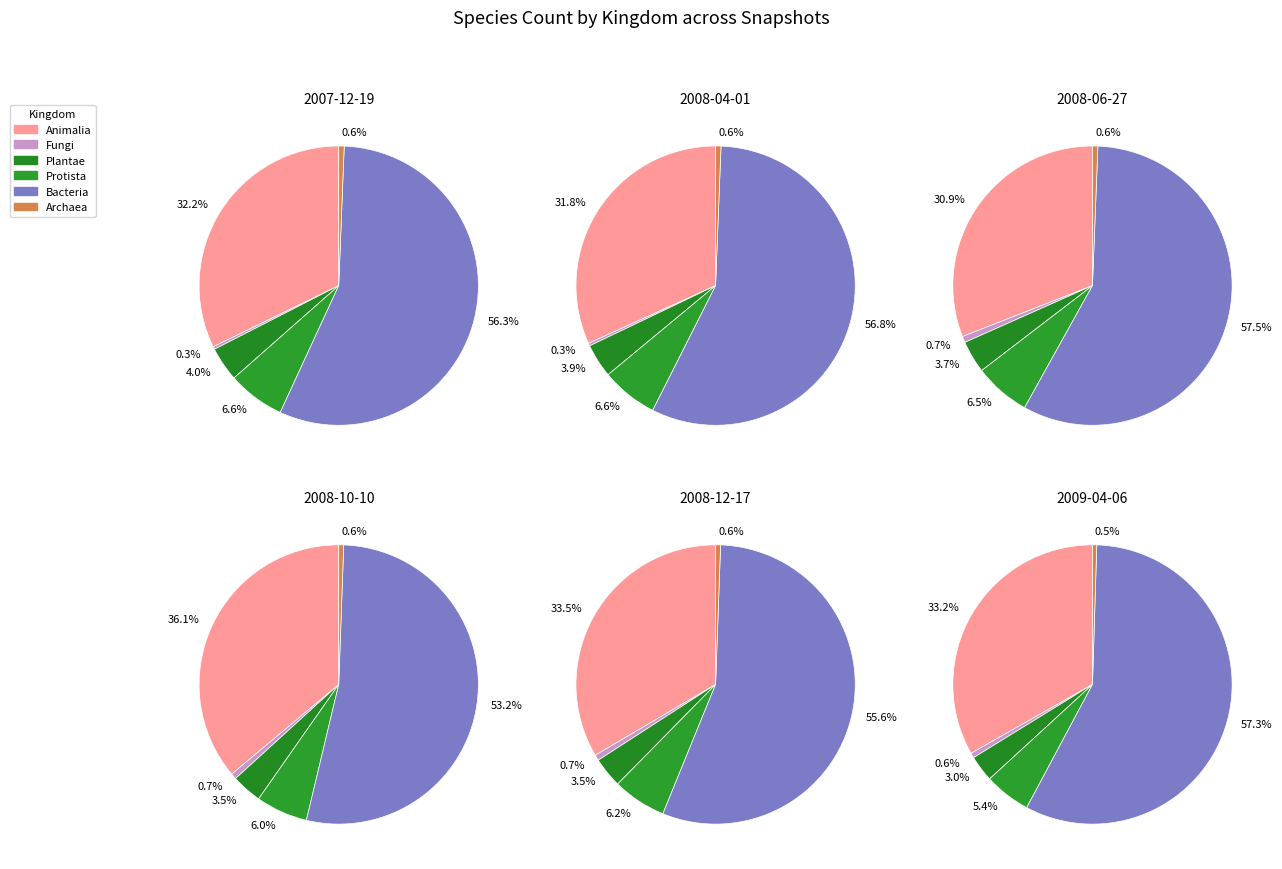

Is there any slice that represents more than half of the pie?

Yes